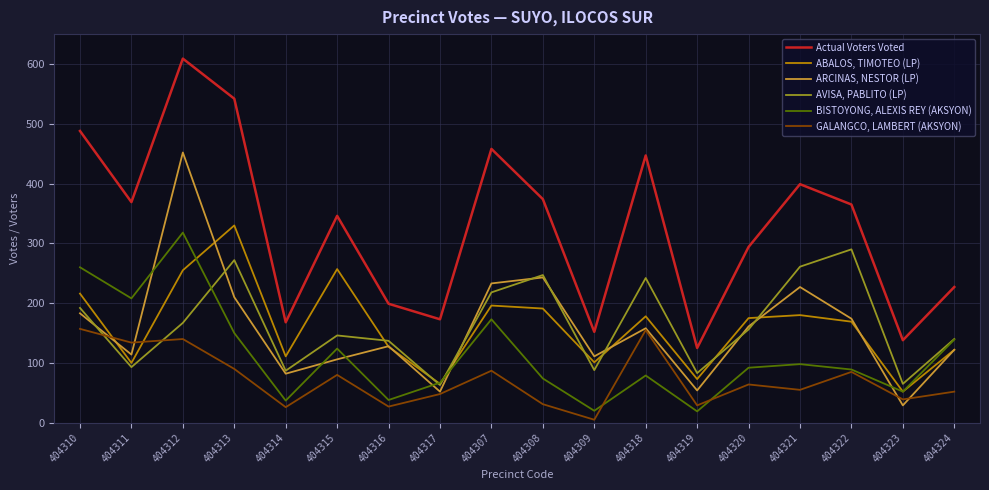

At which category does ARCINAS, NESTOR (LP) reach its first local valley?

404311